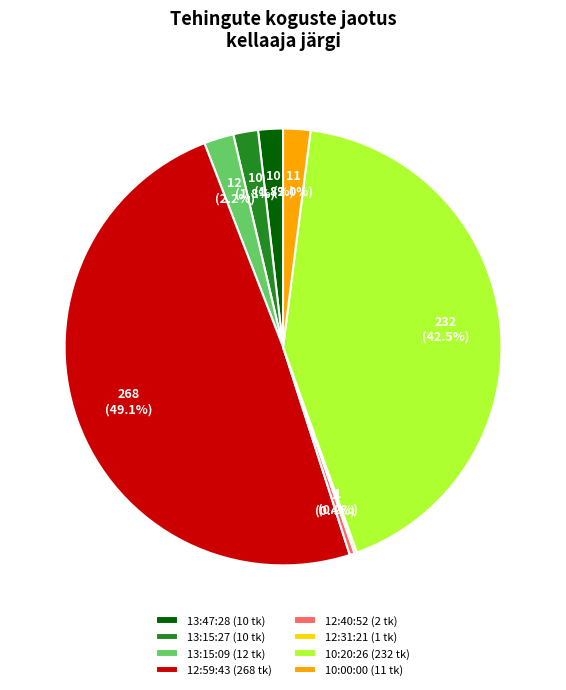

What percentage do 12:40:52 (2 tk) and 13:15:27 (10 tk) together represent?

2.2%